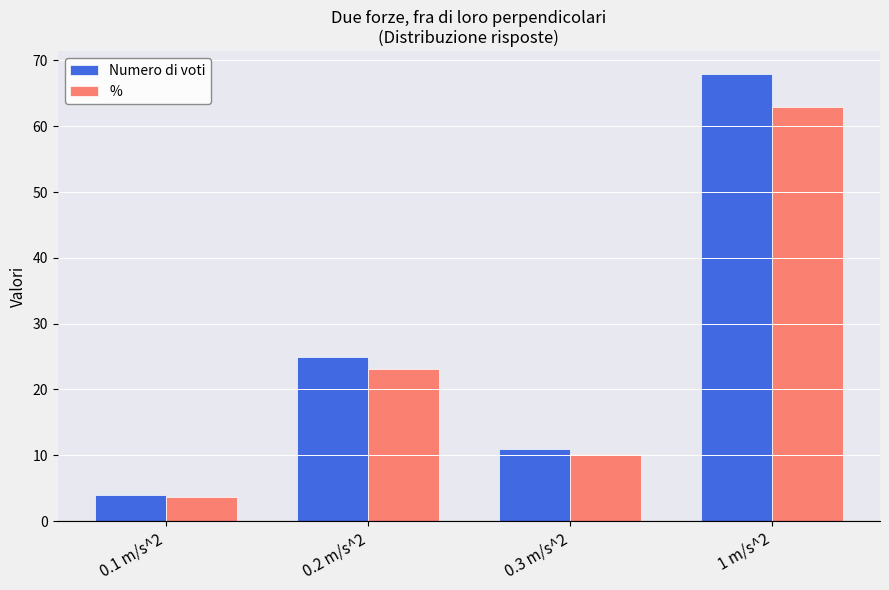

What is the minimum value shown in the chart?

3.7